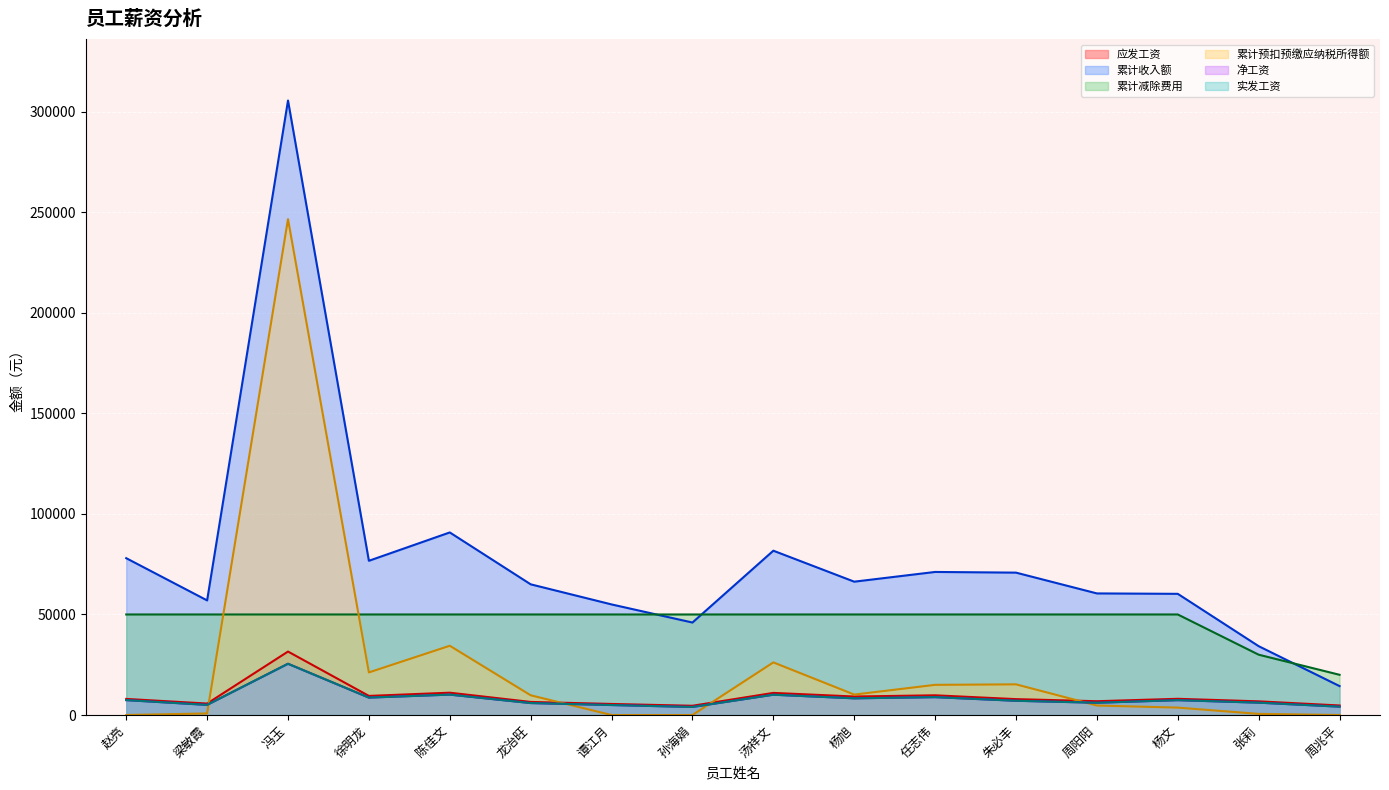

Is it true that 实发工资 equals 4005.8 at 孙海娟?

True